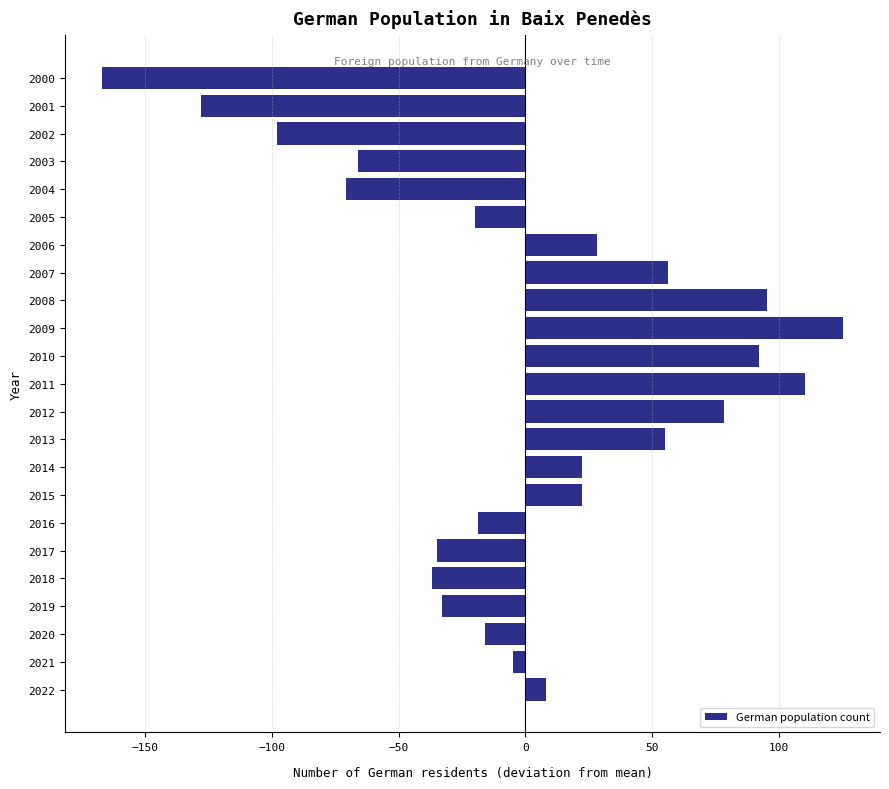

What is the change in value from 2015 to 2000?

-189.0